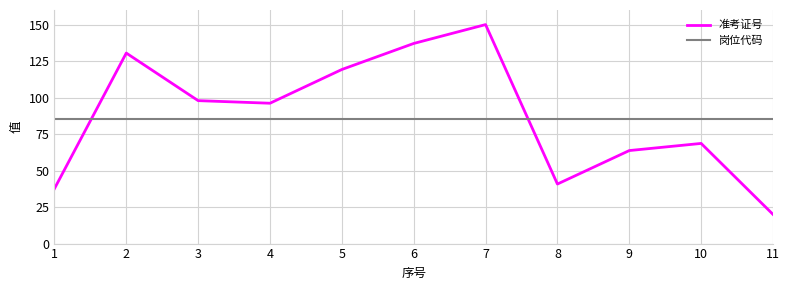

What is the difference between the second highest and minimum values in the 准考证号 series?

117.1